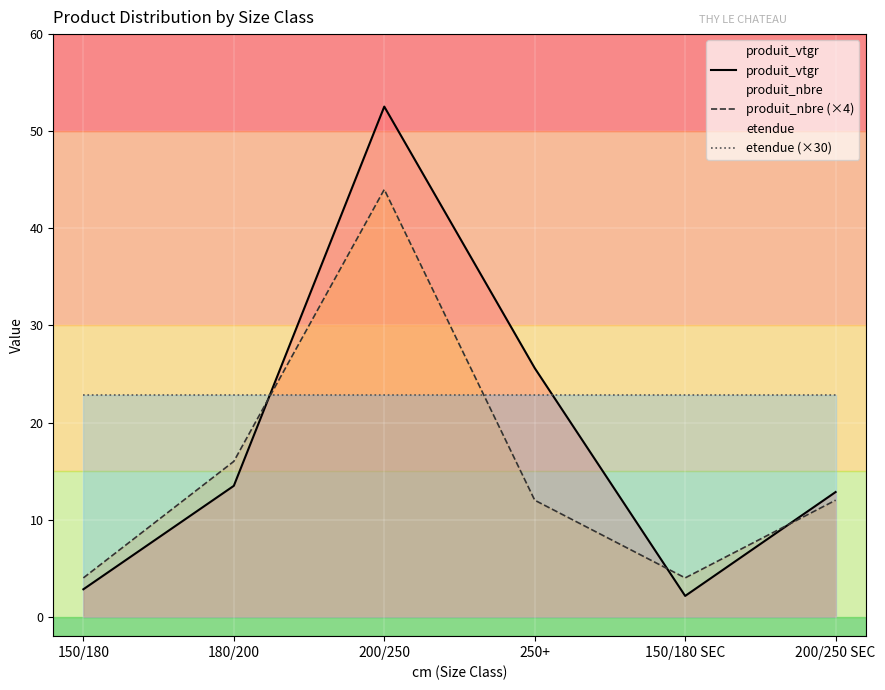

How many distinct data groups are displayed?

3